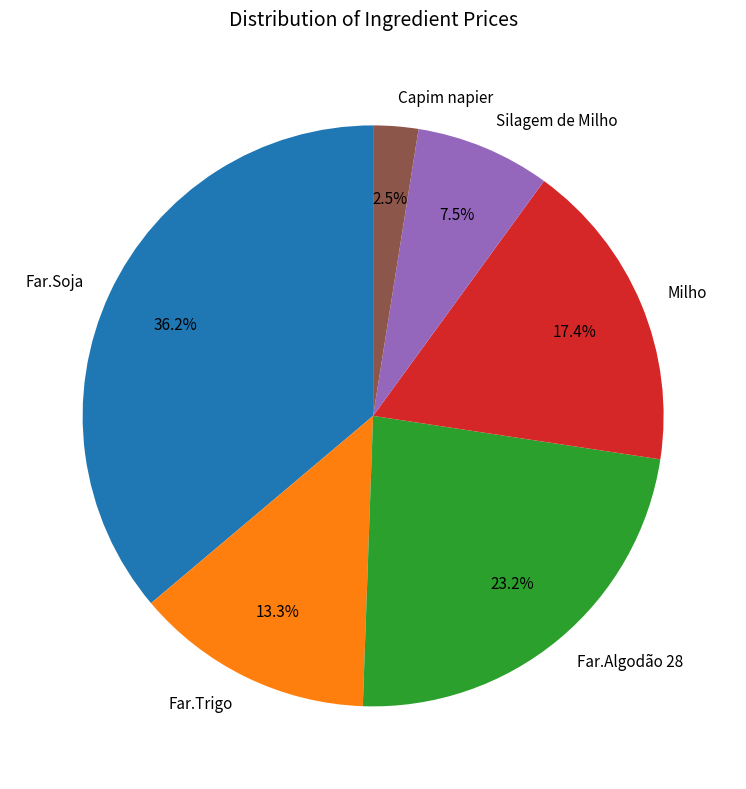

How many segments does this pie chart have?

6